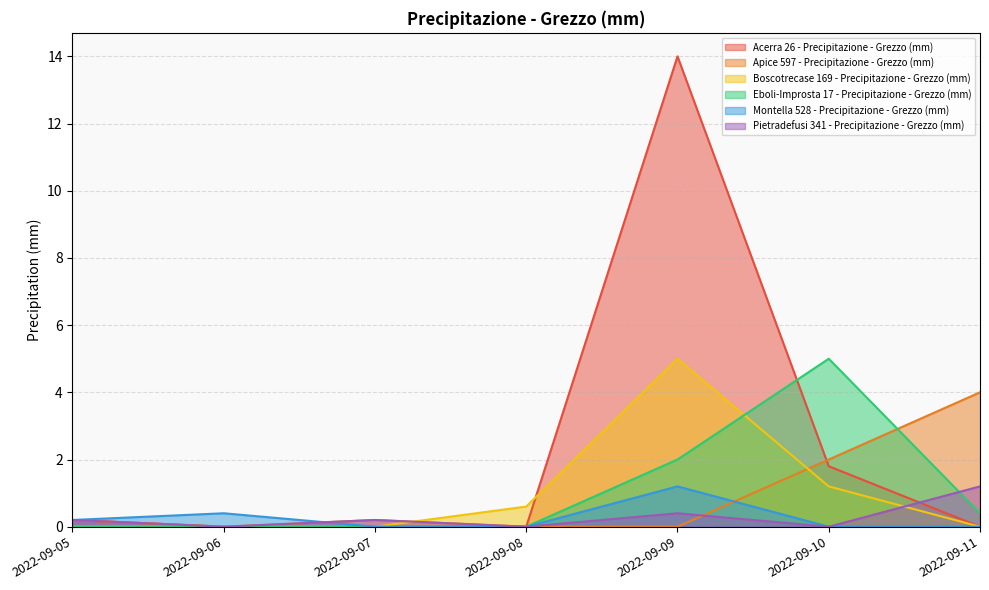

Which series has the largest range (max minus min)?

Acerra 26 - Precipitazione - Grezzo (mm)